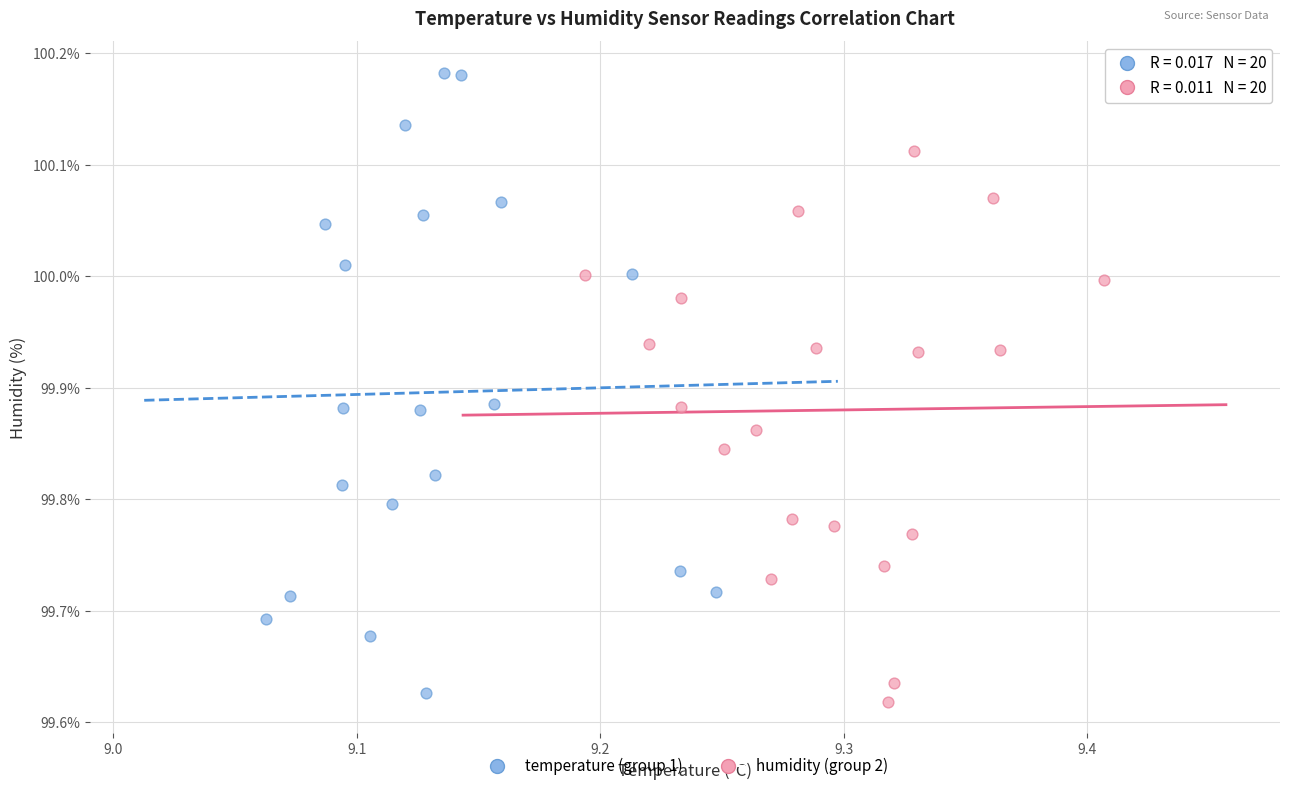

Which series has the largest Y range (max minus min)?

temperature (group 1)